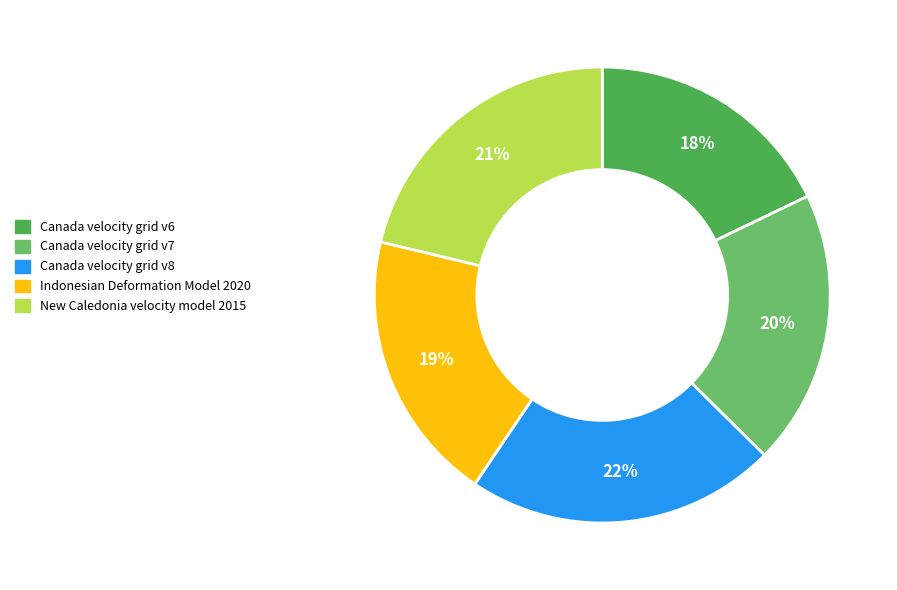

True or false: Indonesian Deformation Model 2020 accounts for 26% of the total.

False